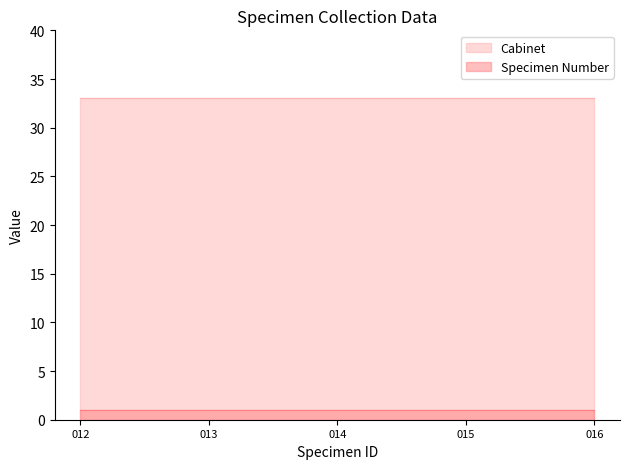

At how many categories does at least one series exceed 21?

5